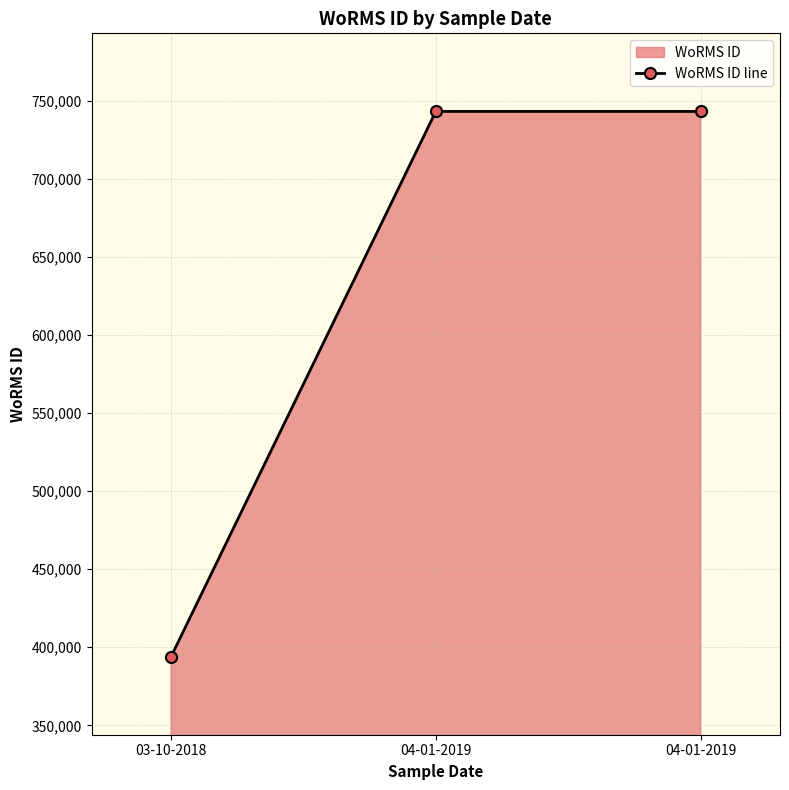

What is the change in value from 03-10-2018 to 04-01-2019?

+349089